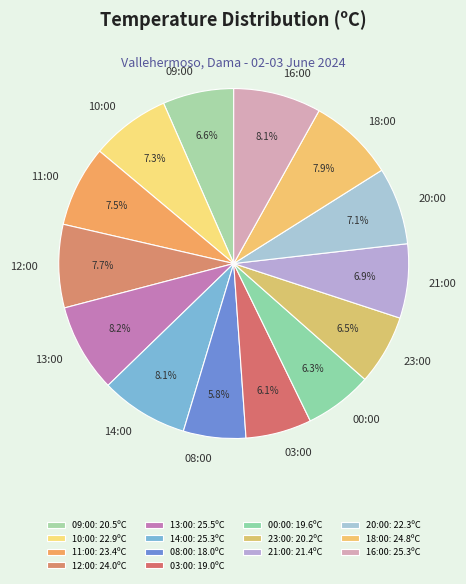

To the nearest percent, what portion does 14:00 represent?

8%